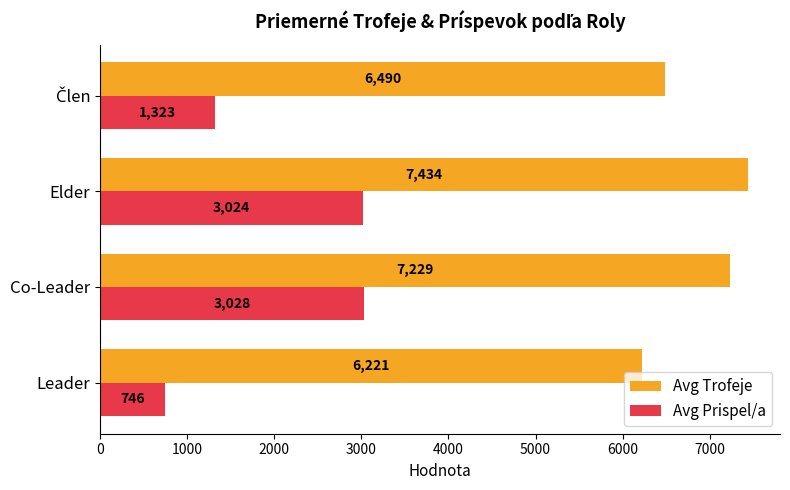

How many data points in Avg Prispel/a are less than 3024?

2